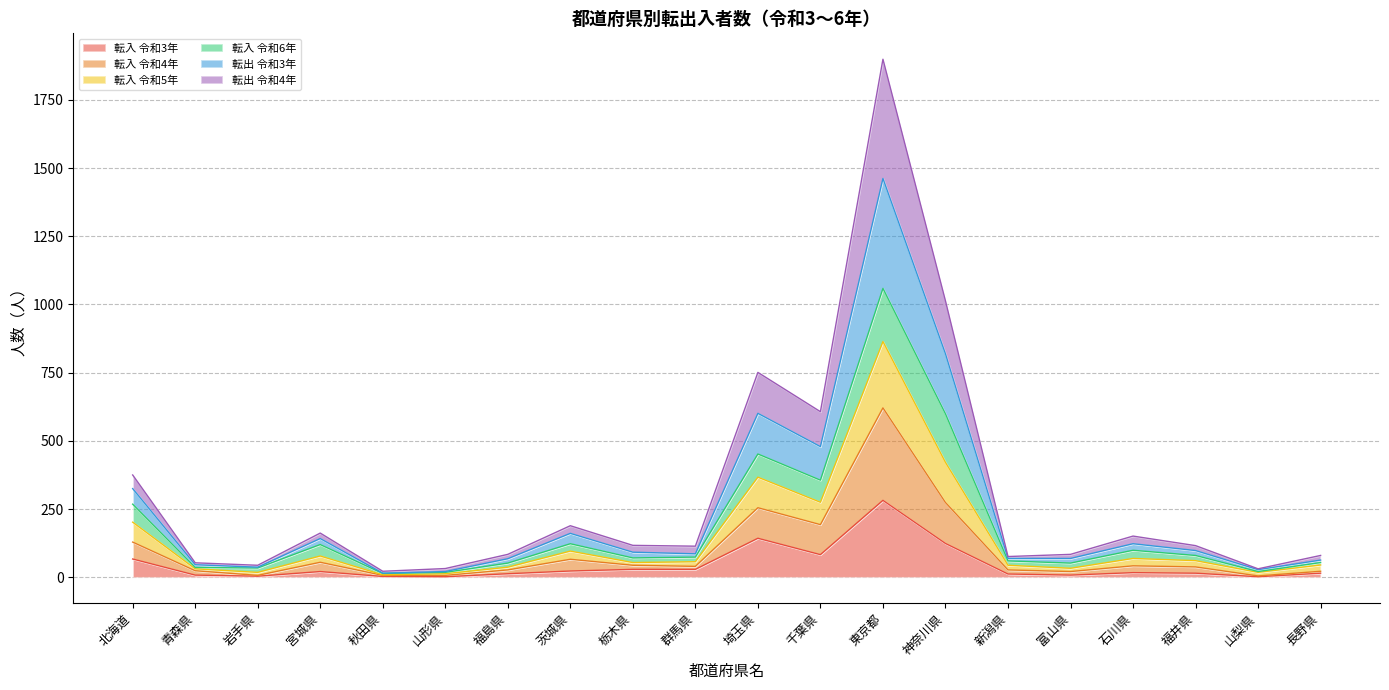

What is the maximum value shown in the chart?

1899